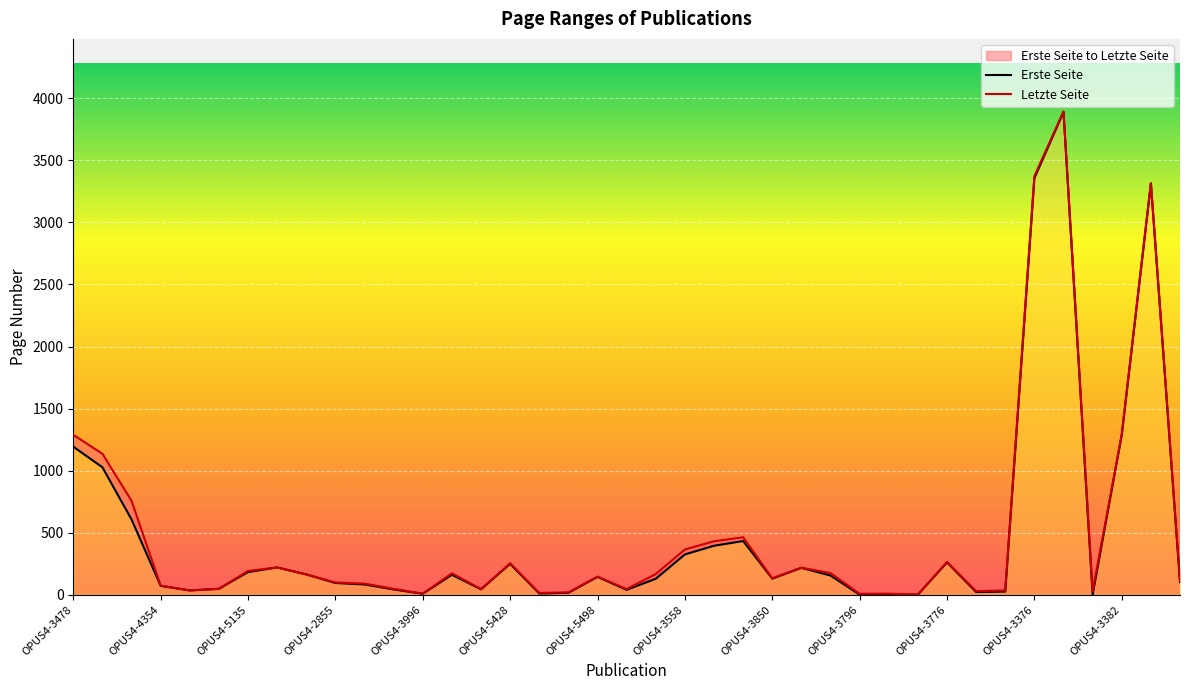

Is the value of Letzte Seite at OPUS4-3776 greater than the value of Erste Seite at OPUS4-3797?

Yes